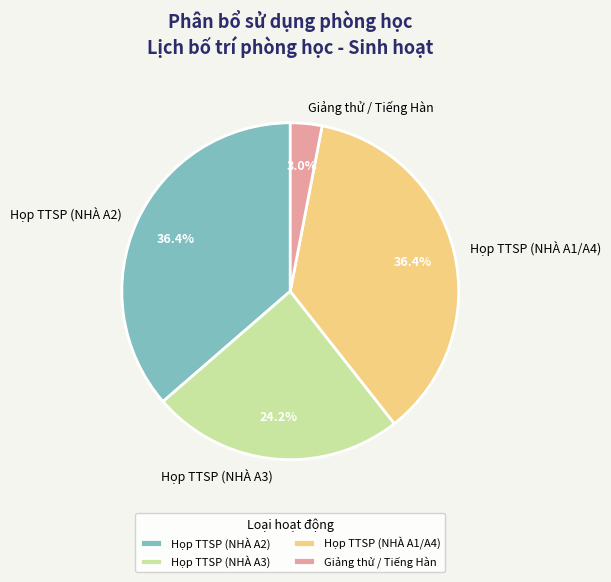

To the nearest percent, what is the difference between the Giảng thử / Tiếng Hàn and Họp TTSP (NHÀ A2) slice percentages?

33%